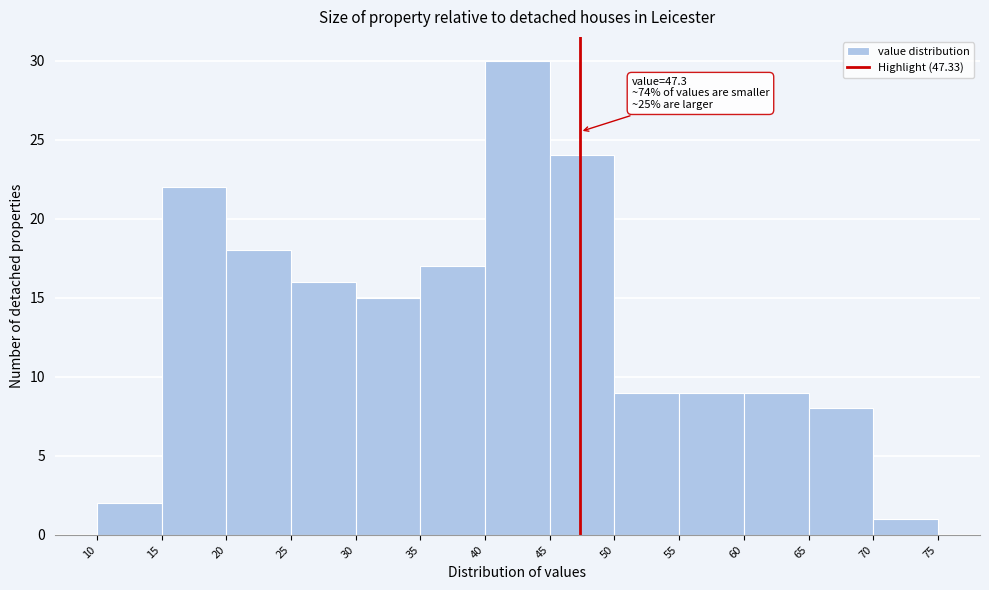

Over which range of the x-axis is the bar tallest?

40 to 45